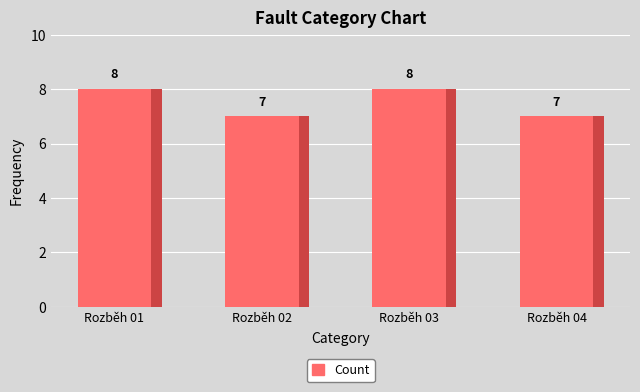

What is the value of the 2nd bar from the left?

7